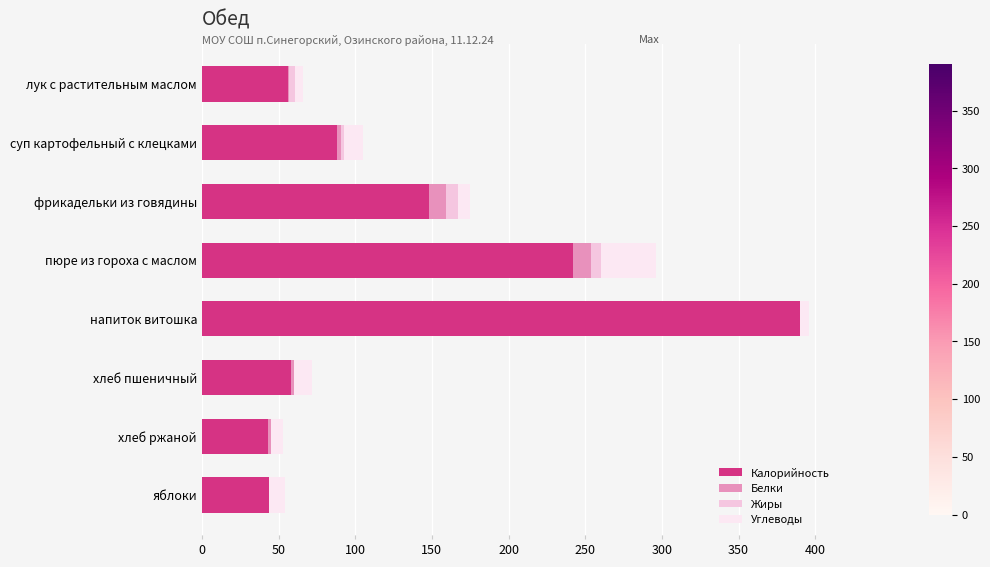

Count the number of data series in this chart.

4